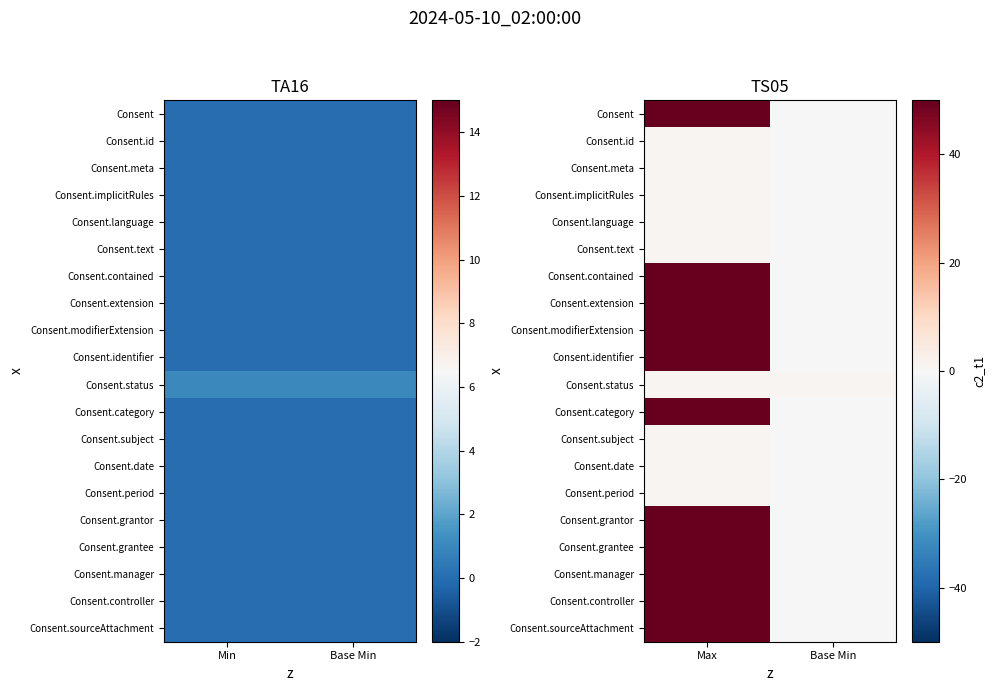

How many values in the Consent.grantee series are below 99?

1